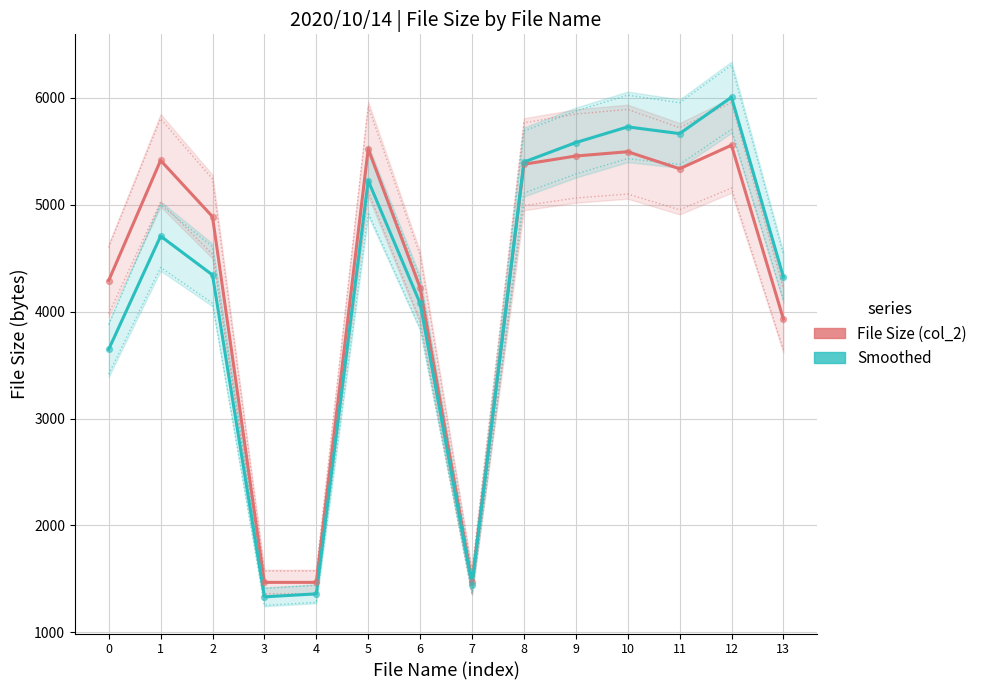

What is the total value across all series at 12?

11558.7